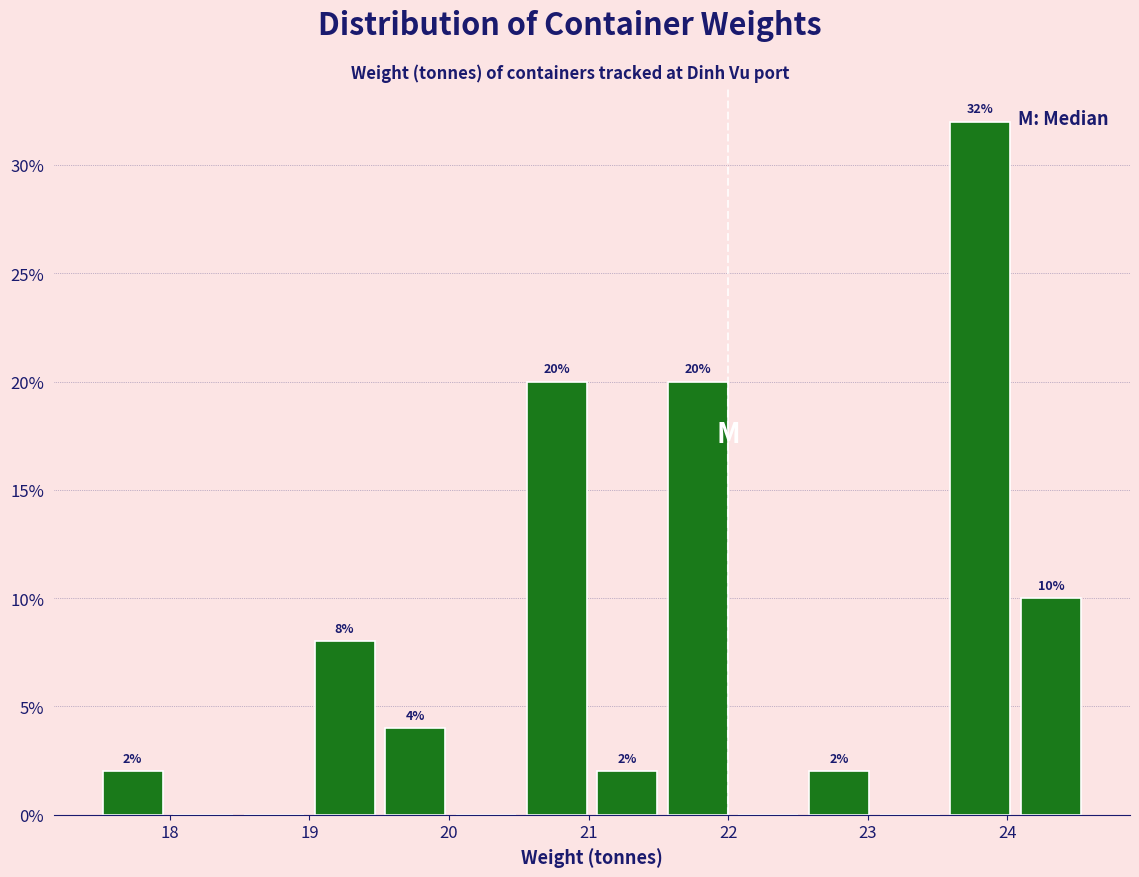

Which range on the x-axis has the tallest bar?

23.6 to 24.1